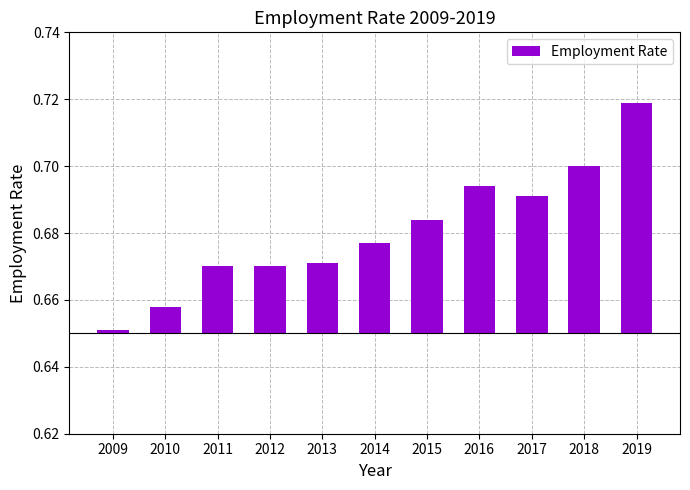

What is the difference between the maximum and minimum values?

0.1